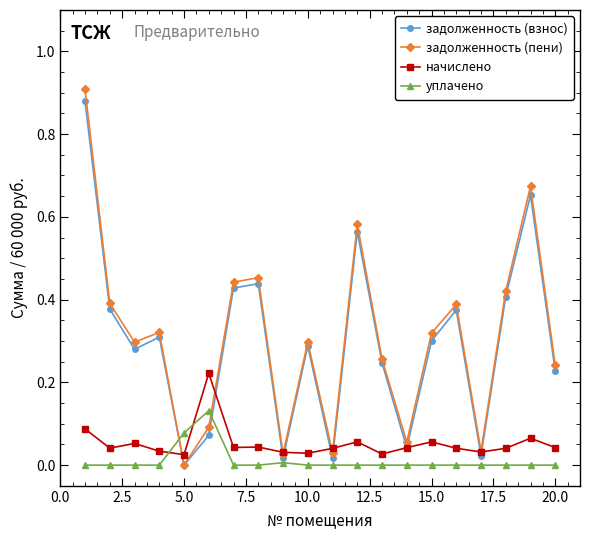

True or false: задолженность (пени) has more than 0 points higher than both neighbors.

True